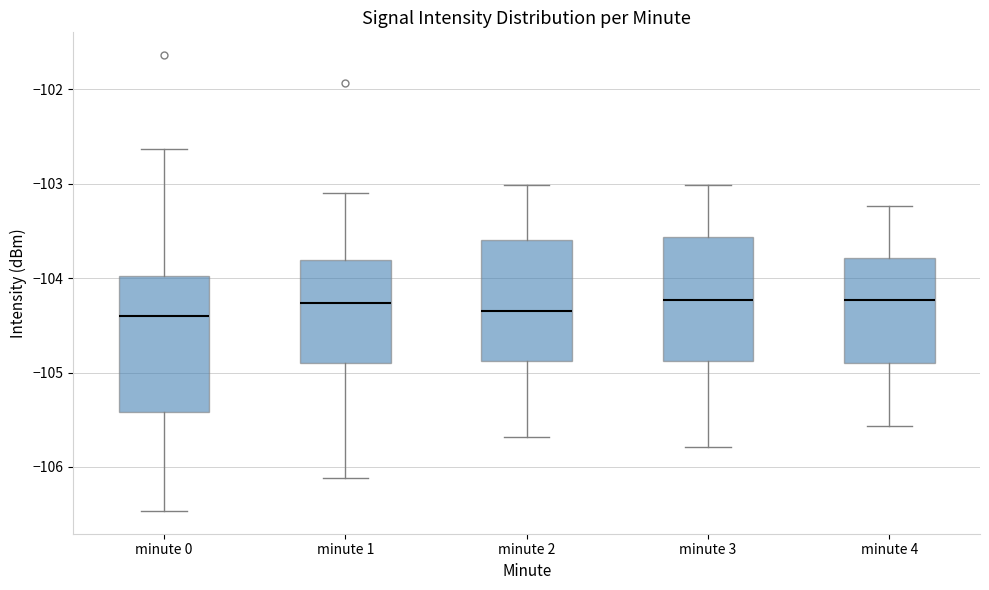

Reading left to right, transcribe this box plot: for each box, give where its median line is, the range the box spans, and where its two whiskers end, as read against the y-axis. The values are not printed on the chart, so give them approximately, as read against the axis.

minute 0: median -104.4, box -105.4 to -104.0, whiskers -106.5 to -102.6
minute 1: median -104.3, box -104.9 to -103.8, whiskers -106.1 to -103.1
minute 2: median -104.3, box -104.9 to -103.6, whiskers -105.7 to -103.0
minute 3: median -104.2, box -104.9 to -103.6, whiskers -105.8 to -103.0
minute 4: median -104.2, box -104.9 to -103.8, whiskers -105.6 to -103.2